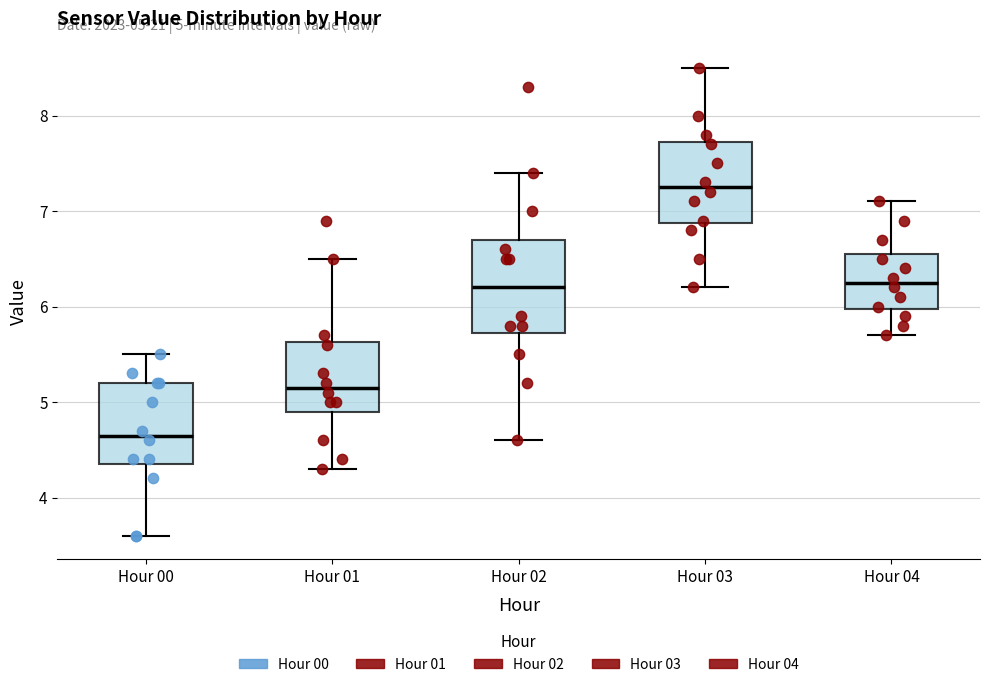

Which box is the tallest, from its lower edge to its upper edge?

Hour 02